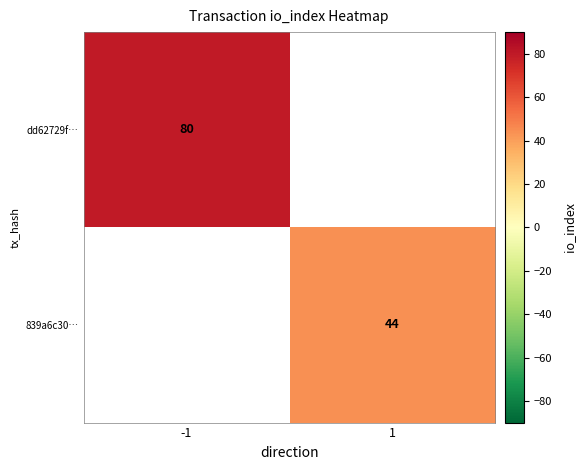

At how many categories does at least one series exceed 53?

1